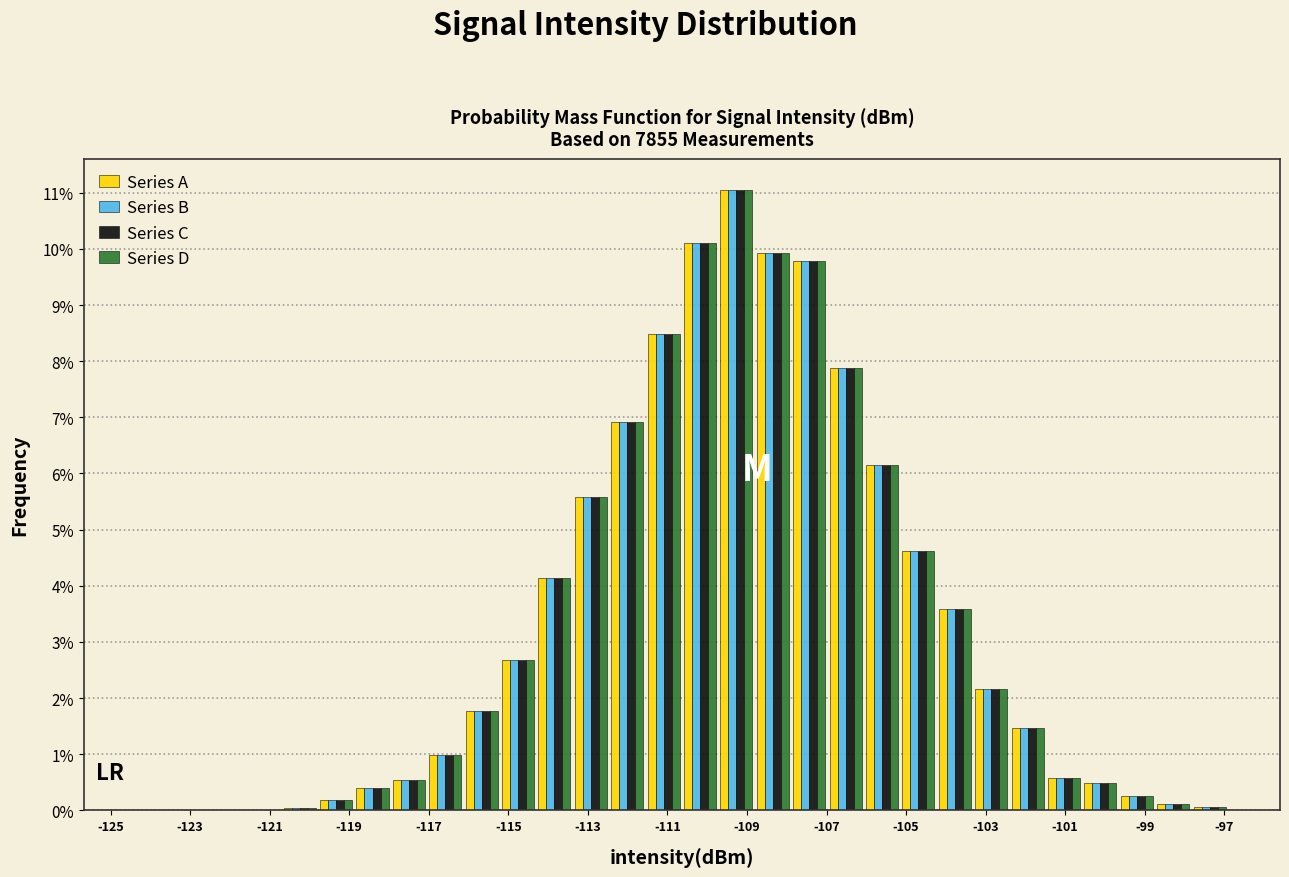

Reading left to right, transcribe this chart: for each range on the x-axis, give the height of each series' bar. Neither the bar edges nor the heights are printed on the chart, so give them approximately, as read against the axes.

-124.4 to -123.4: Series A=under 0.1	Series B=under 0.1	Series C=under 0.1	Series D=under 0.1
-123.4 to -122.6: Series A=0	Series B=0	Series C=0	Series D=0
-122.6 to -121.6: Series A=under 0.1	Series B=under 0.1	Series C=under 0.1	Series D=under 0.1
-121.6 to -120.8: Series A=under 0.1	Series B=under 0.1	Series C=under 0.1	Series D=under 0.1
-120.8 to -119.8: Series A=under 0.1	Series B=under 0.1	Series C=under 0.1	Series D=under 0.1
-119.8 to -118.8: Series A=0.2	Series B=0.2	Series C=0.2	Series D=0.2
-118.8 to -118.0: Series A=0.4	Series B=0.4	Series C=0.4	Series D=0.4
-118.0 to -117.0: Series A=0.5	Series B=0.5	Series C=0.5	Series D=0.5
-117.0 to -116.2: Series A=1.0	Series B=1.0	Series C=1.0	Series D=1.0
-116.2 to -115.2: Series A=1.8	Series B=1.8	Series C=1.8	Series D=1.8
-115.2 to -114.2: Series A=2.7	Series B=2.7	Series C=2.7	Series D=2.7
-114.2 to -113.4: Series A=4.1	Series B=4.1	Series C=4.1	Series D=4.1
-113.4 to -112.4: Series A=5.6	Series B=5.6	Series C=5.6	Series D=5.6
-112.4 to -111.6: Series A=6.9	Series B=6.9	Series C=6.9	Series D=6.9
-111.6 to -110.6: Series A=8.5	Series B=8.5	Series C=8.5	Series D=8.5
-110.6 to -109.8: Series A=10.1	Series B=10.1	Series C=10.1	Series D=10.1
-109.8 to -108.8: Series A=11.1	Series B=11.1	Series C=11.1	Series D=11.1
-108.8 to -107.8: Series A=9.9	Series B=9.9	Series C=9.9	Series D=9.9
-107.8 to -107.0: Series A=9.8	Series B=9.8	Series C=9.8	Series D=9.8
-107.0 to -106.0: Series A=7.9	Series B=7.9	Series C=7.9	Series D=7.9
-106.0 to -105.2: Series A=6.1	Series B=6.1	Series C=6.1	Series D=6.1
-105.2 to -104.2: Series A=4.6	Series B=4.6	Series C=4.6	Series D=4.6
-104.2 to -103.4: Series A=3.6	Series B=3.6	Series C=3.6	Series D=3.6
-103.4 to -102.4: Series A=2.2	Series B=2.2	Series C=2.2	Series D=2.2
-102.4 to -101.4: Series A=1.5	Series B=1.5	Series C=1.5	Series D=1.5
-101.4 to -100.6: Series A=0.6	Series B=0.6	Series C=0.6	Series D=0.6
-100.6 to -99.6: Series A=0.5	Series B=0.5	Series C=0.5	Series D=0.5
-99.6 to -98.8: Series A=0.3	Series B=0.3	Series C=0.3	Series D=0.3
-98.8 to -97.8: Series A=0.1	Series B=0.1	Series C=0.1	Series D=0.1
-97.8 to -97.0: Series A=under 0.1	Series B=under 0.1	Series C=under 0.1	Series D=under 0.1